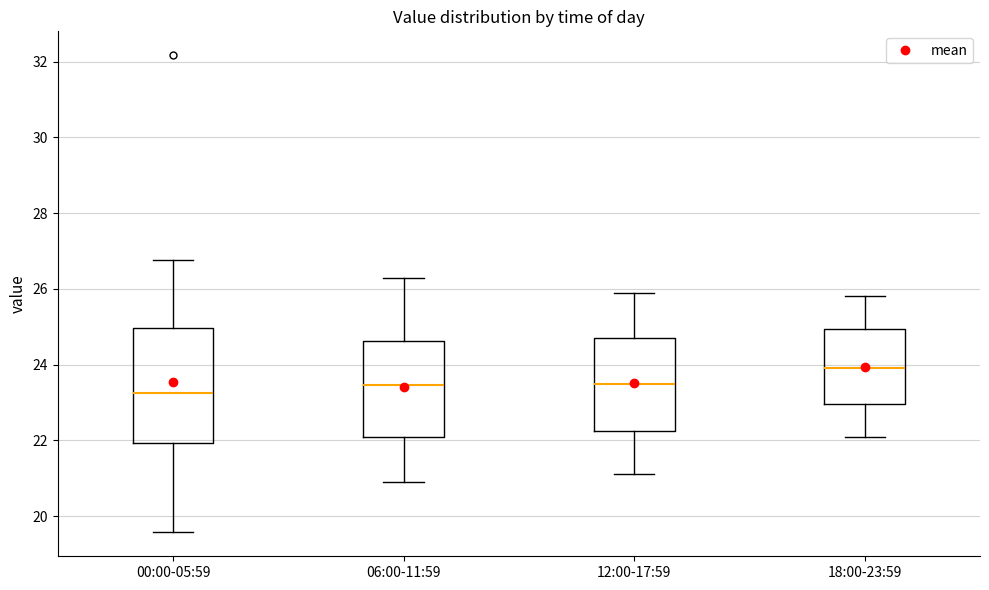

Reading left to right, transcribe this box plot: for each box, give where its median line is, the range the box spans, and where its two whiskers end, as read against the y-axis. The values are not printed on the chart, so give them approximately, as read against the axis.

00:00-05:59: median 23.2, box 22.0 to 25.0, whiskers 19.6 to 26.8
06:00-11:59: median 23.4, box 22.2 to 24.6, whiskers 21.0 to 26.4
12:00-17:59: median 23.6, box 22.2 to 24.8, whiskers 21.2 to 26.0
18:00-23:59: median 24.0, box 23.0 to 25.0, whiskers 22.2 to 25.8